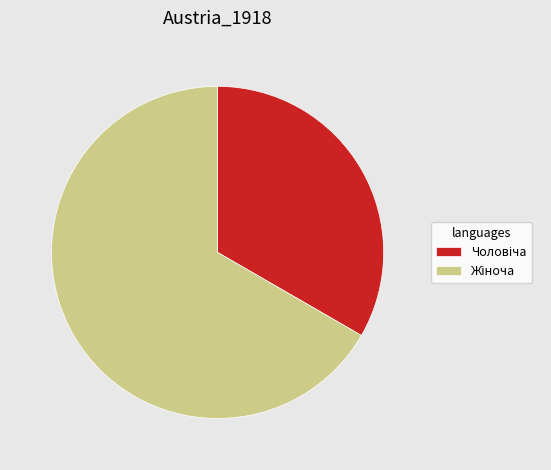

Does any single category account for the majority?

Yes